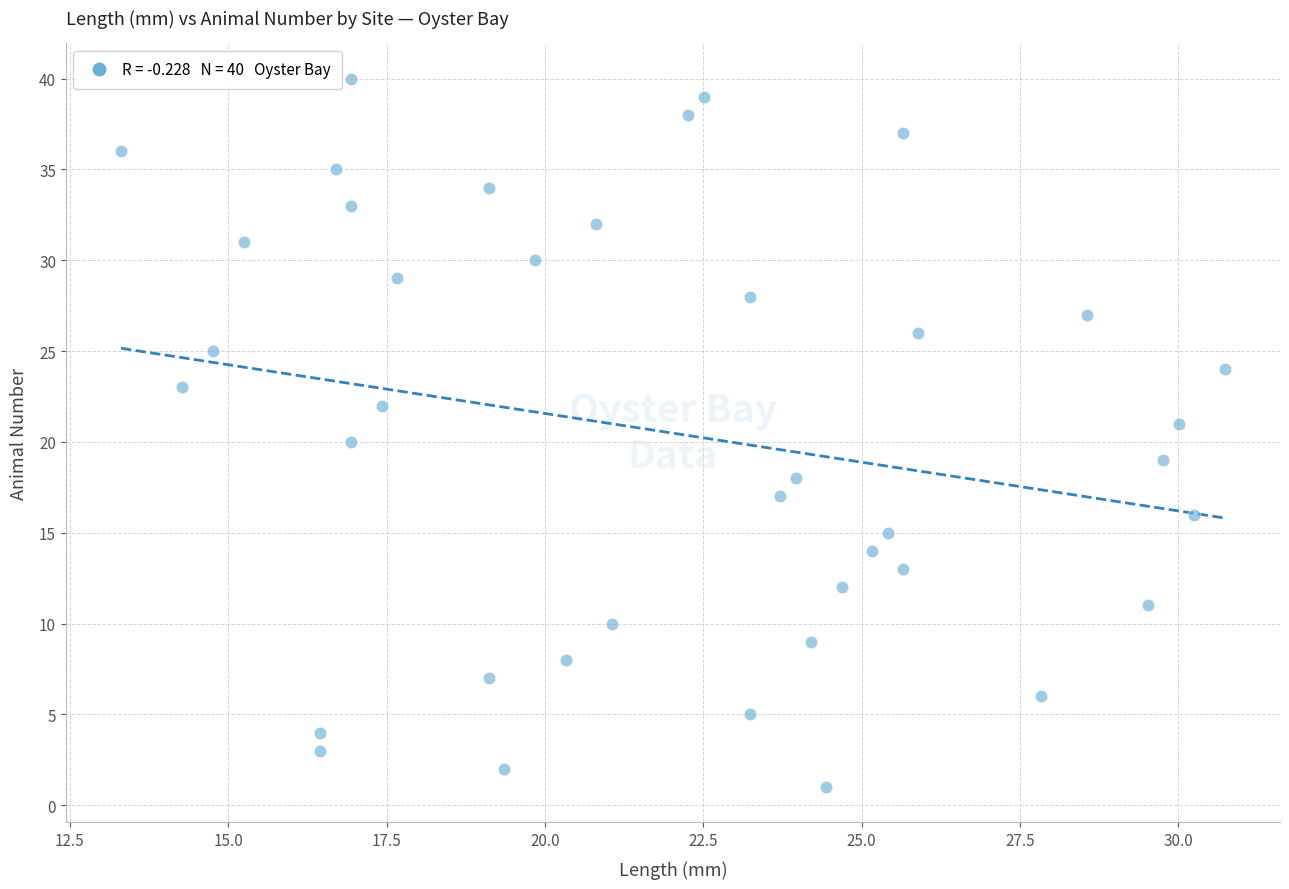

What is the range of Y values (max minus min)?

39